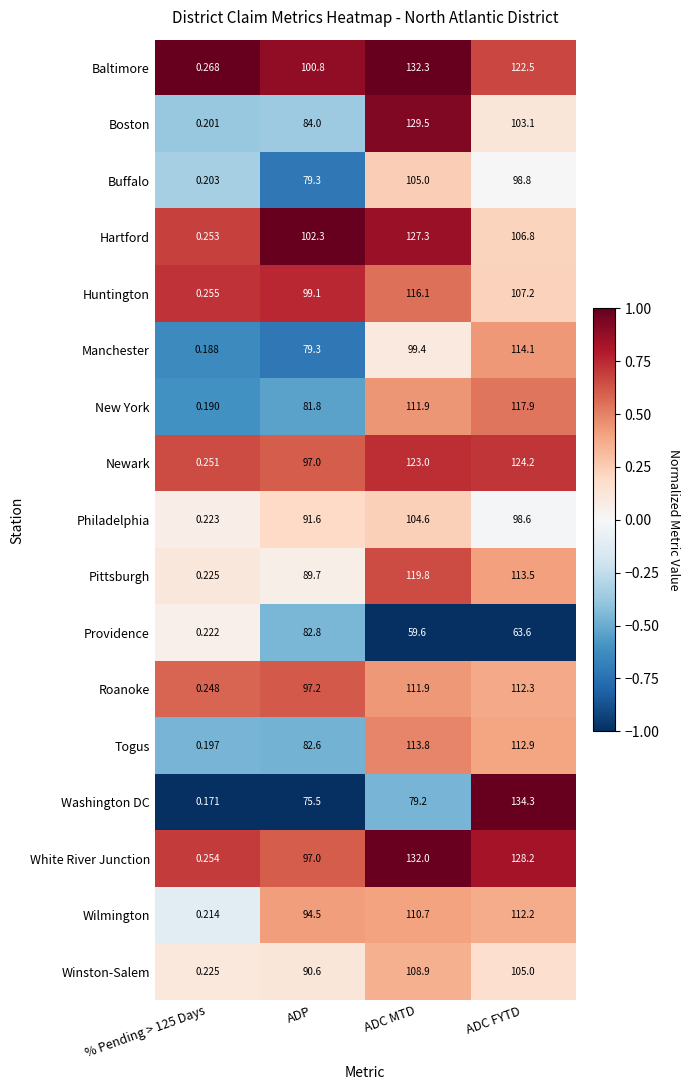

Rank the series by their maximum value, from lowest to highest.

Providence, Philadelphia, Buffalo, Winston-Salem, Wilmington, Roanoke, Togus, Manchester, Huntington, New York, Pittsburgh, Newark, Hartford, Boston, White River Junction, Baltimore, Washington DC